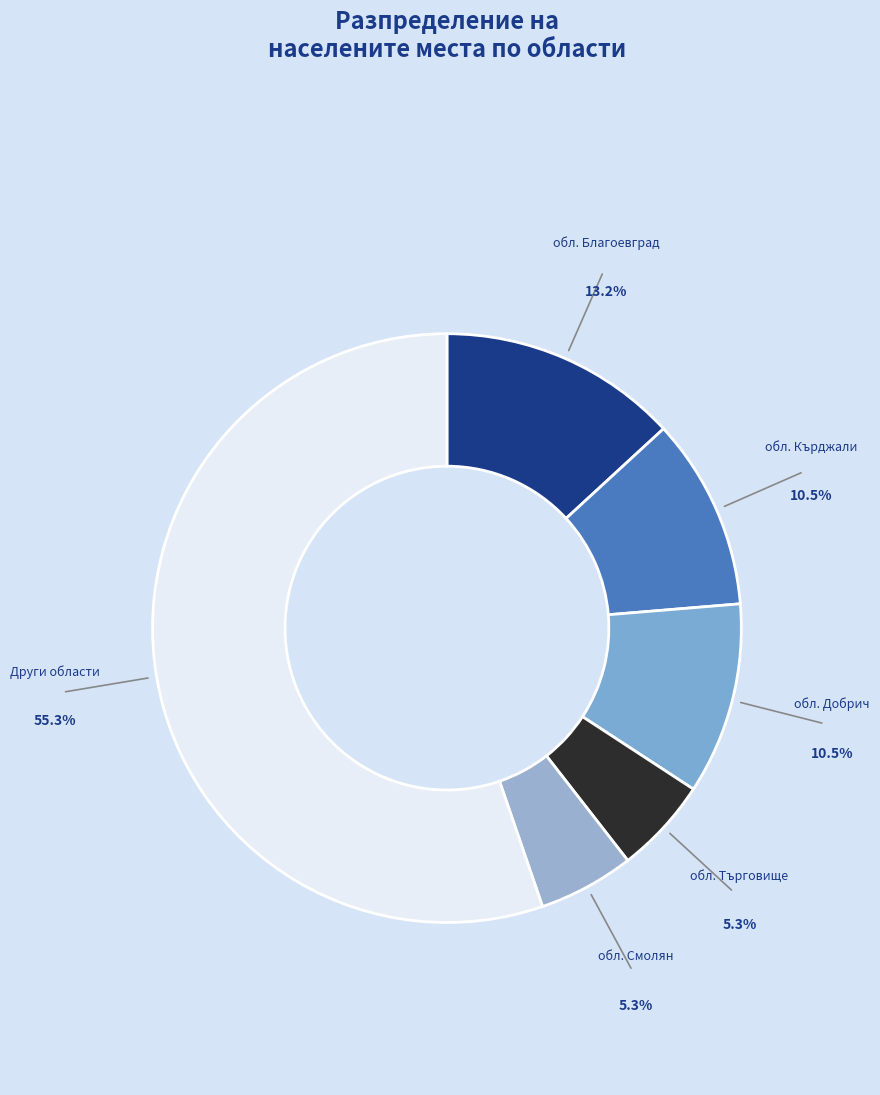

Is the sum of Други области and обл. Смолян greater than half?

Yes